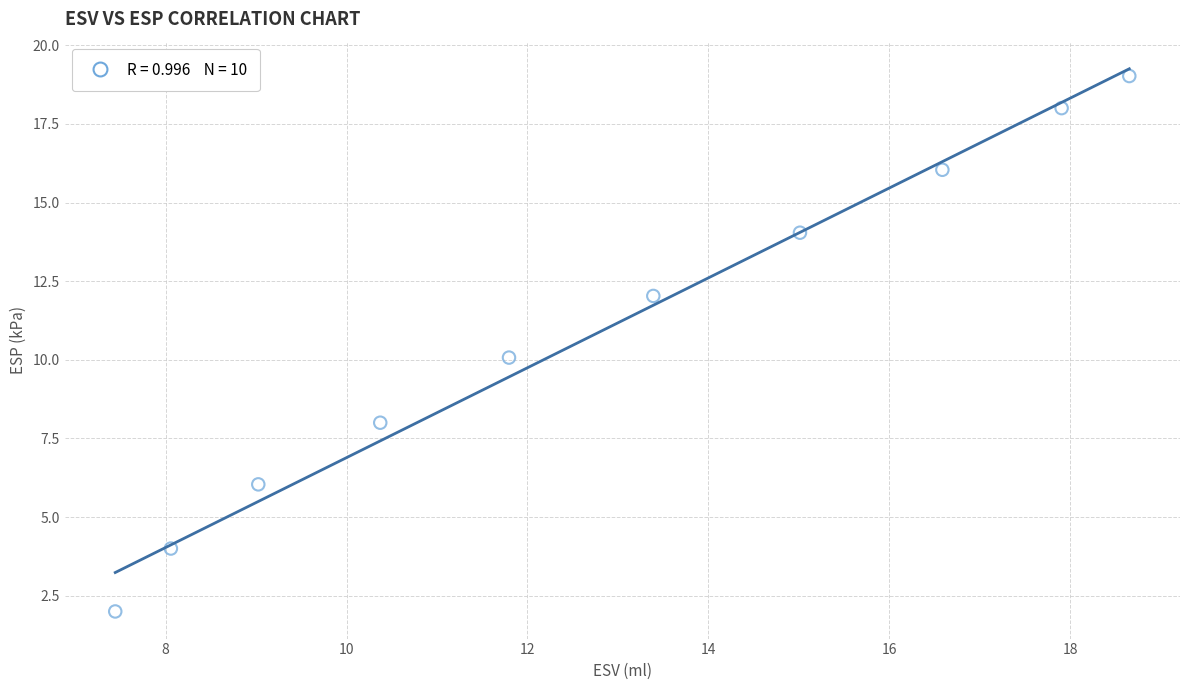

What is the average X value?

12.8